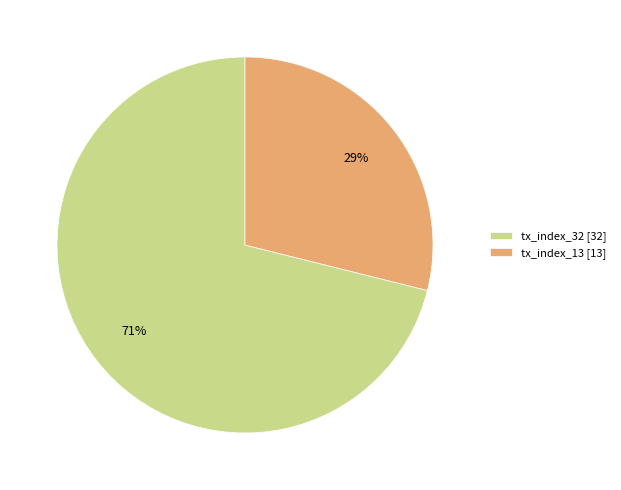

Which slice is the smallest?

tx_index_13